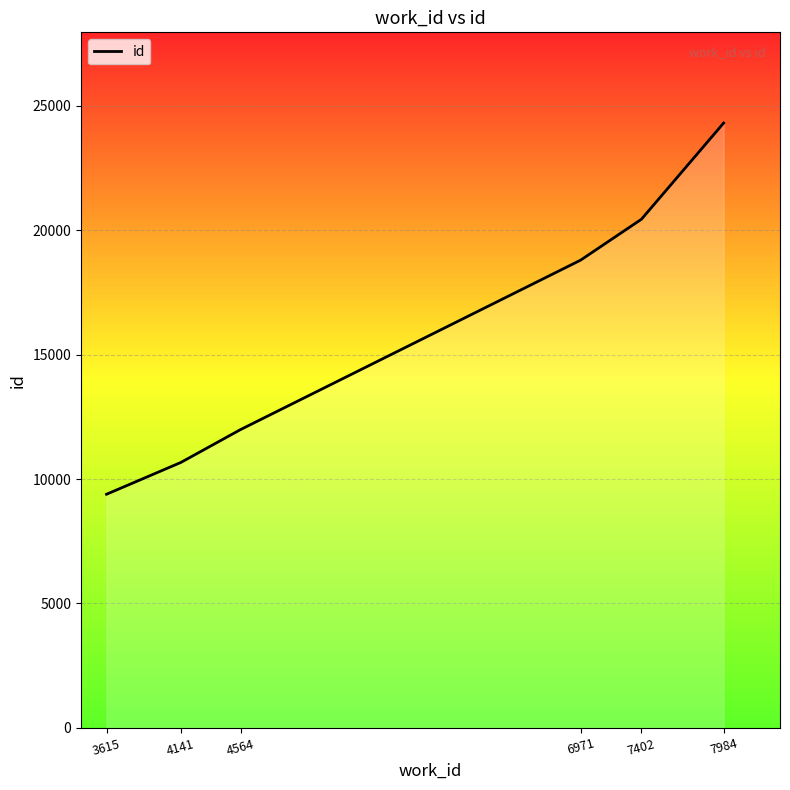

What is the difference between the second highest and second lowest values?

9771